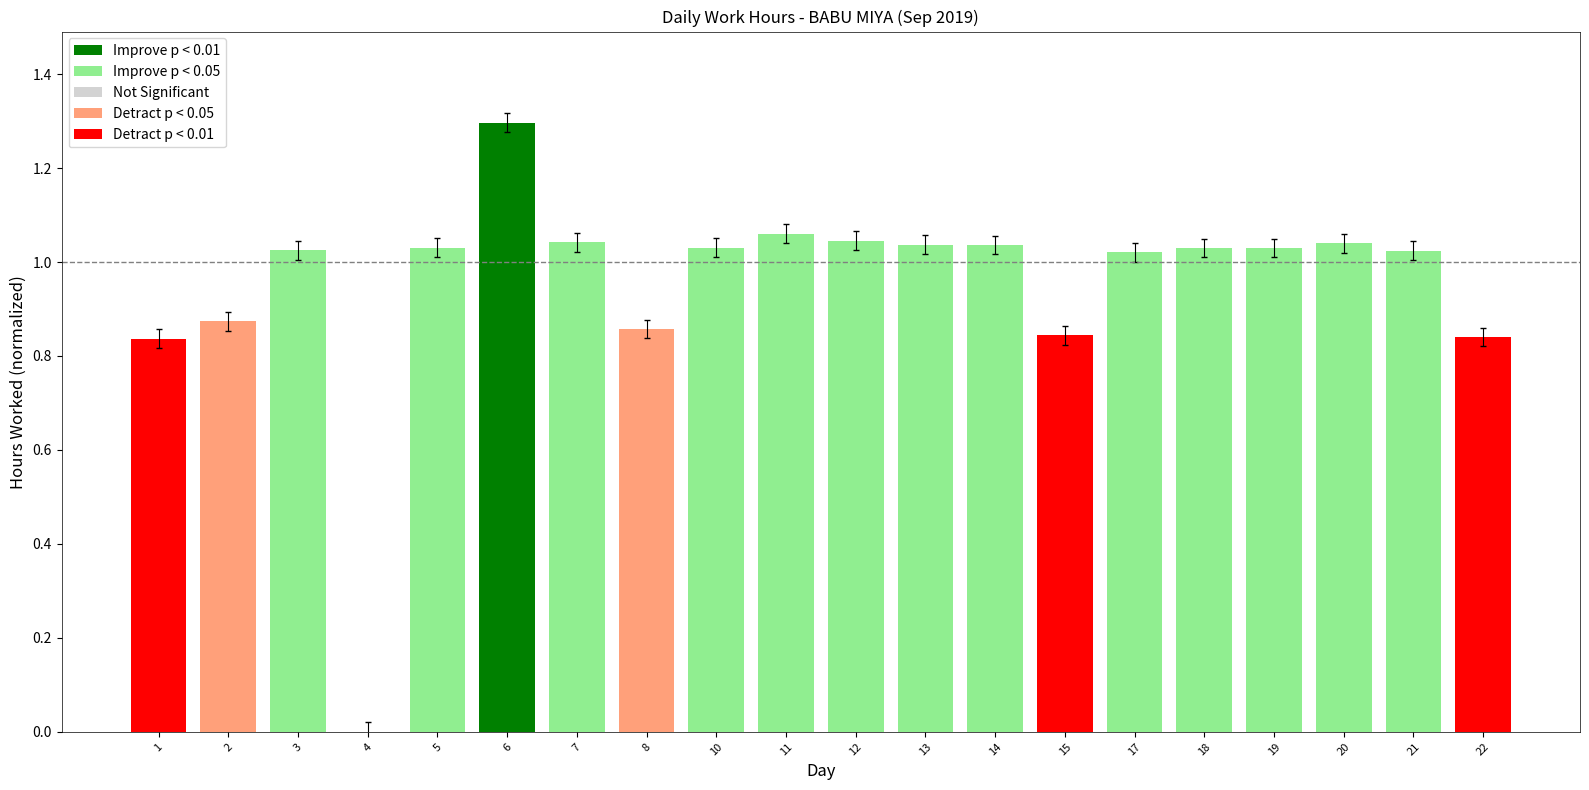

Are the bars grouped side by side (vs. stacked)?

No